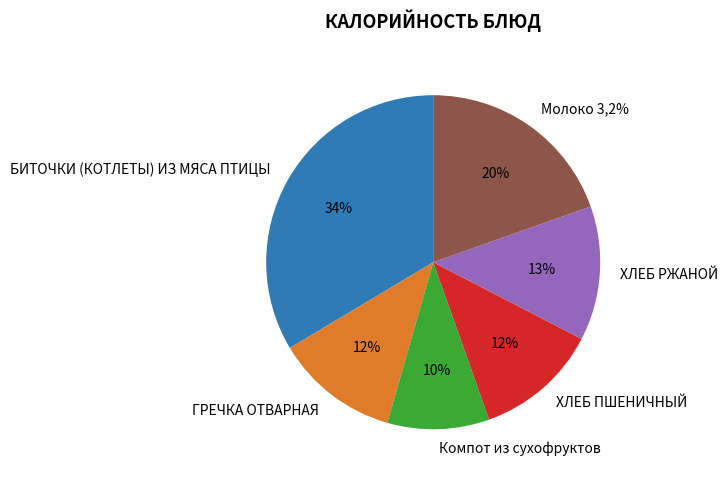

How many slices are in this pie chart?

6